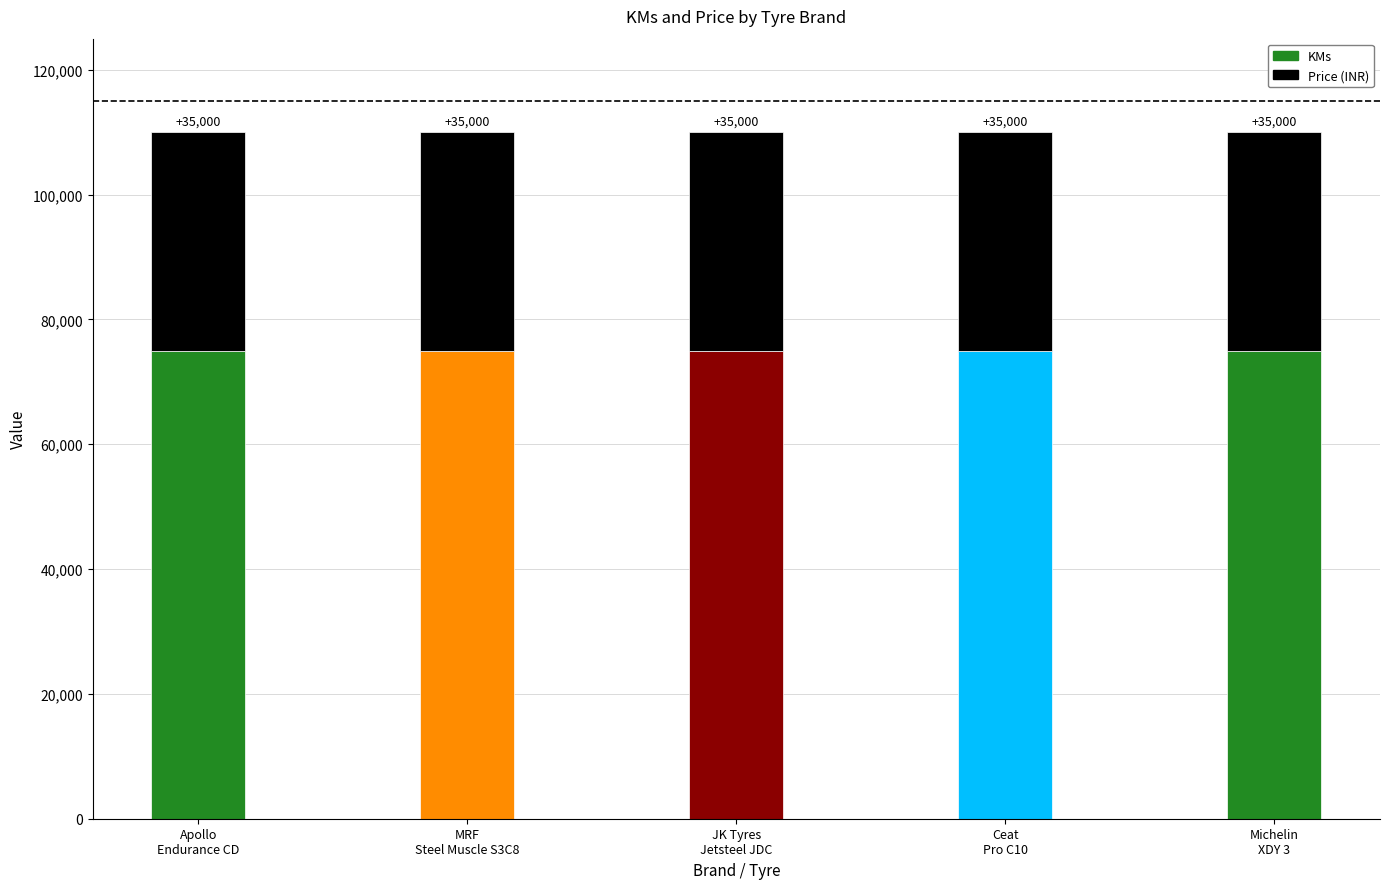

The value of Price at MRF
Steel Muscle S3C8 is 35000. True or false?

True